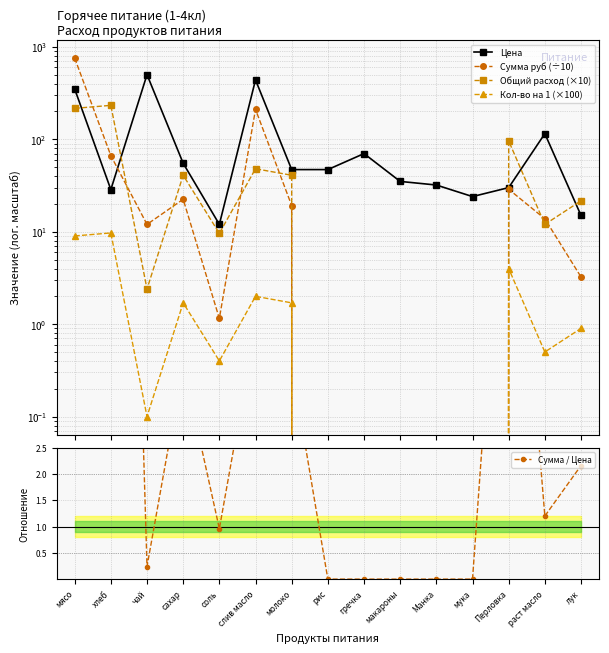

At which label does Цена first exceed 47?

мясо